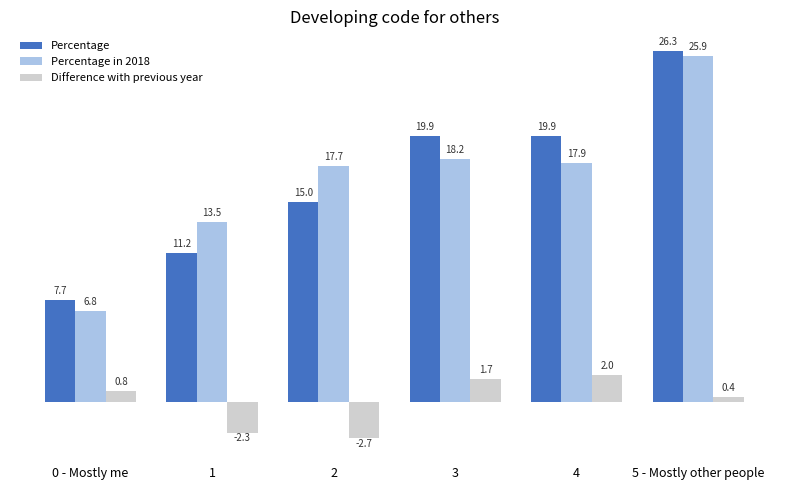

At which label does Percentage first exceed 19?

3